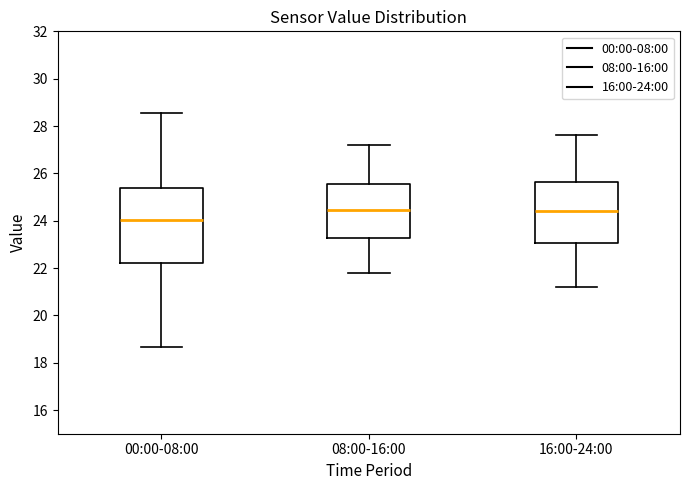

Reading left to right, read every box against the y-axis: the position of its median line, the range the box covers, and the ends of its whiskers. The values are not printed on the chart, so give them approximately, as read against the axis.

00:00-08:00: median 24.0, box 22.2 to 25.4, whiskers 18.6 to 28.6
08:00-16:00: median 24.4, box 23.2 to 25.6, whiskers 21.8 to 27.2
16:00-24:00: median 24.4, box 23.0 to 25.6, whiskers 21.2 to 27.6